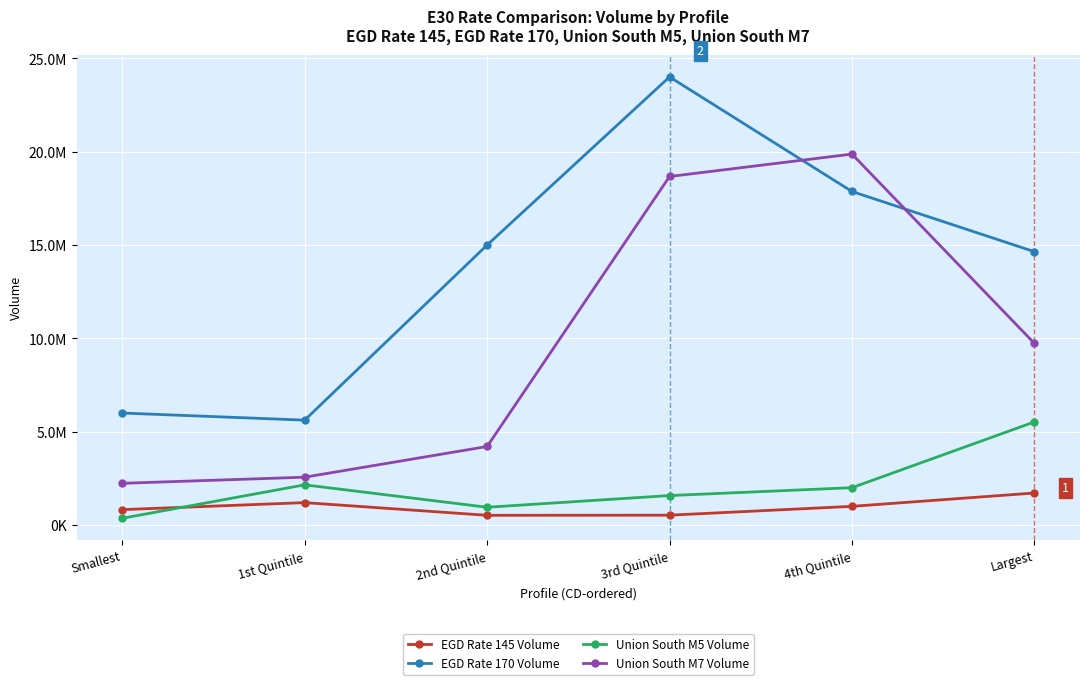

Is this an area chart (filled region under the line)?

No